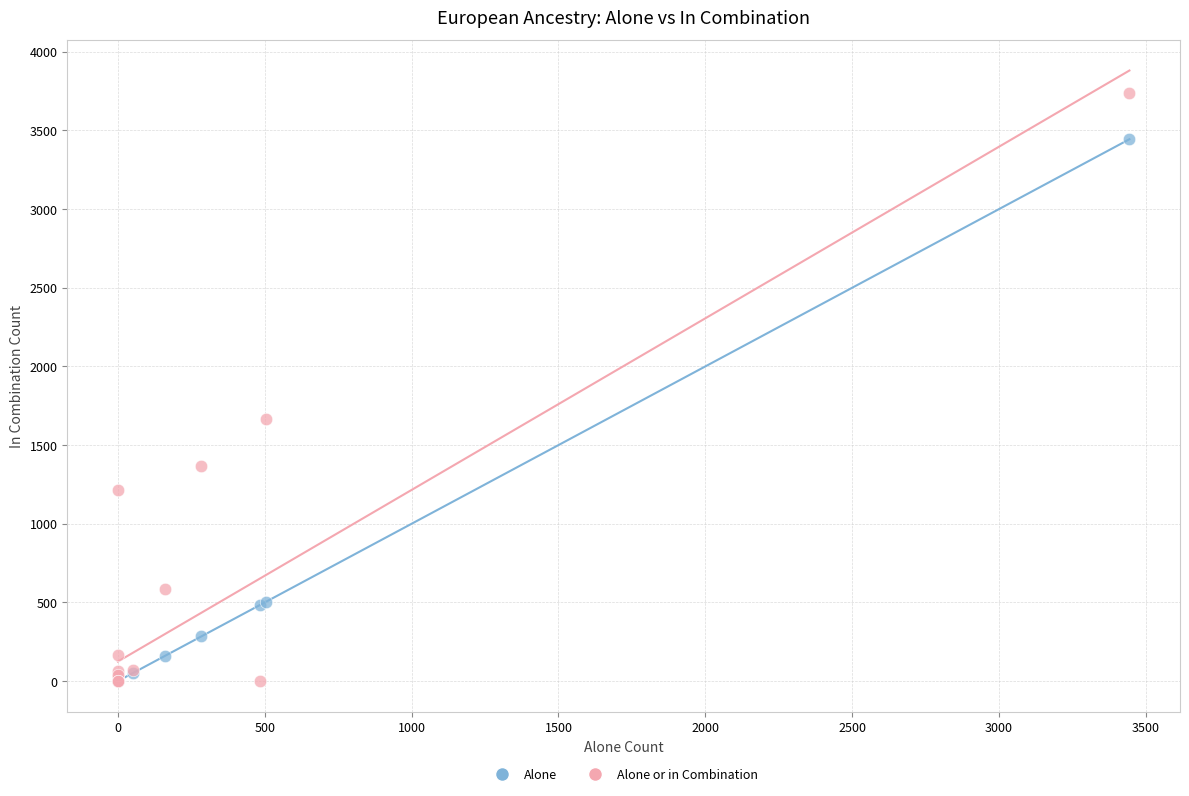

Which series has the widest spread of Y values?

Alone or in Combination